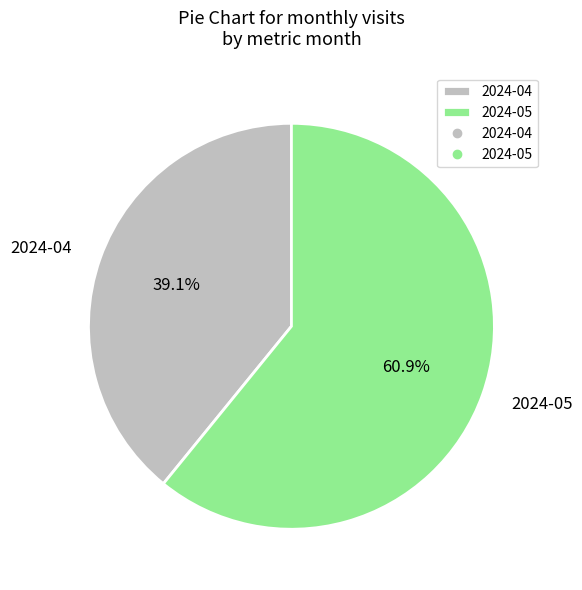

What is the smallest slice in the pie chart?

2024-04